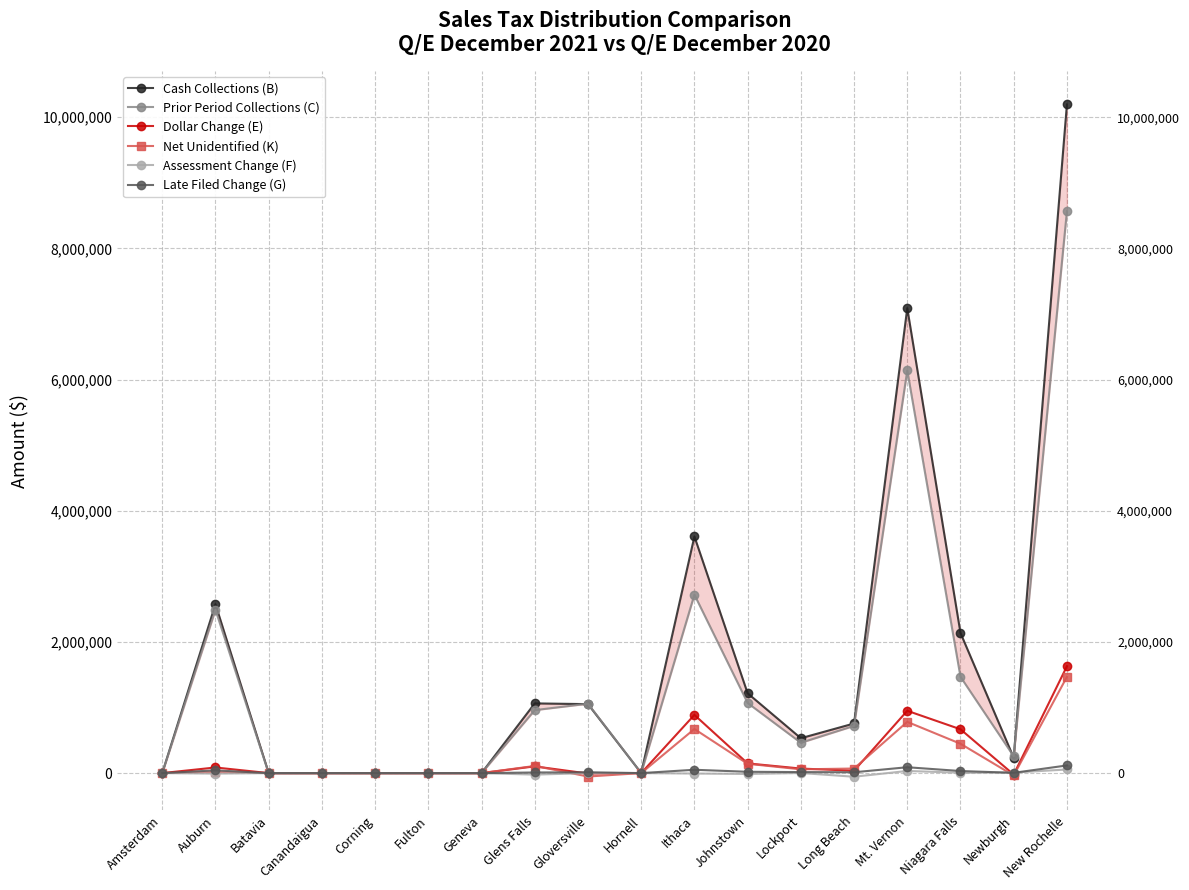

The Prior Period Collections (C) series shows 256505.8 at Newburgh. True or false?

True